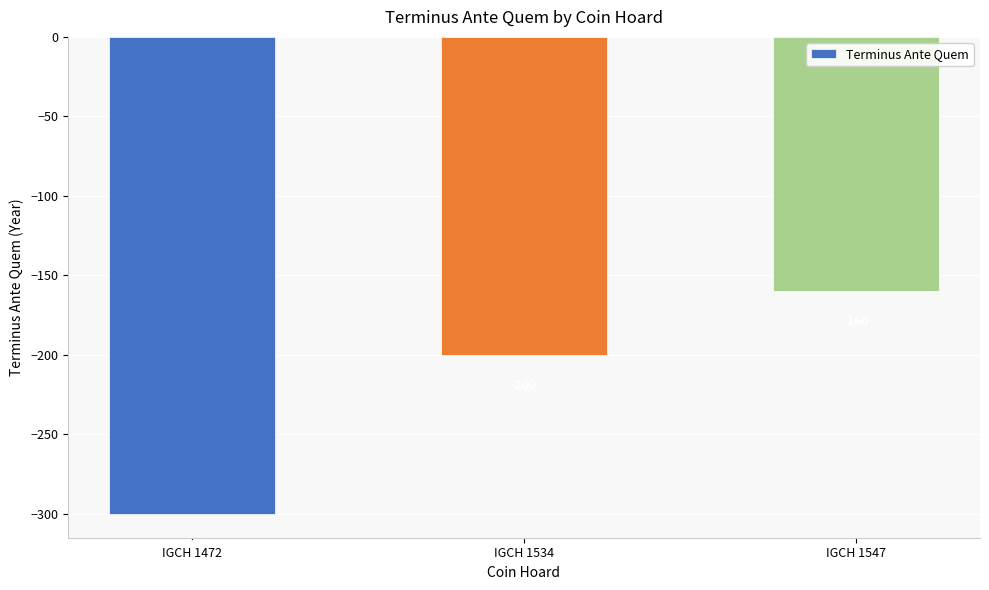

The chart shows a value of -83 at IGCH 1472. True or false?

False